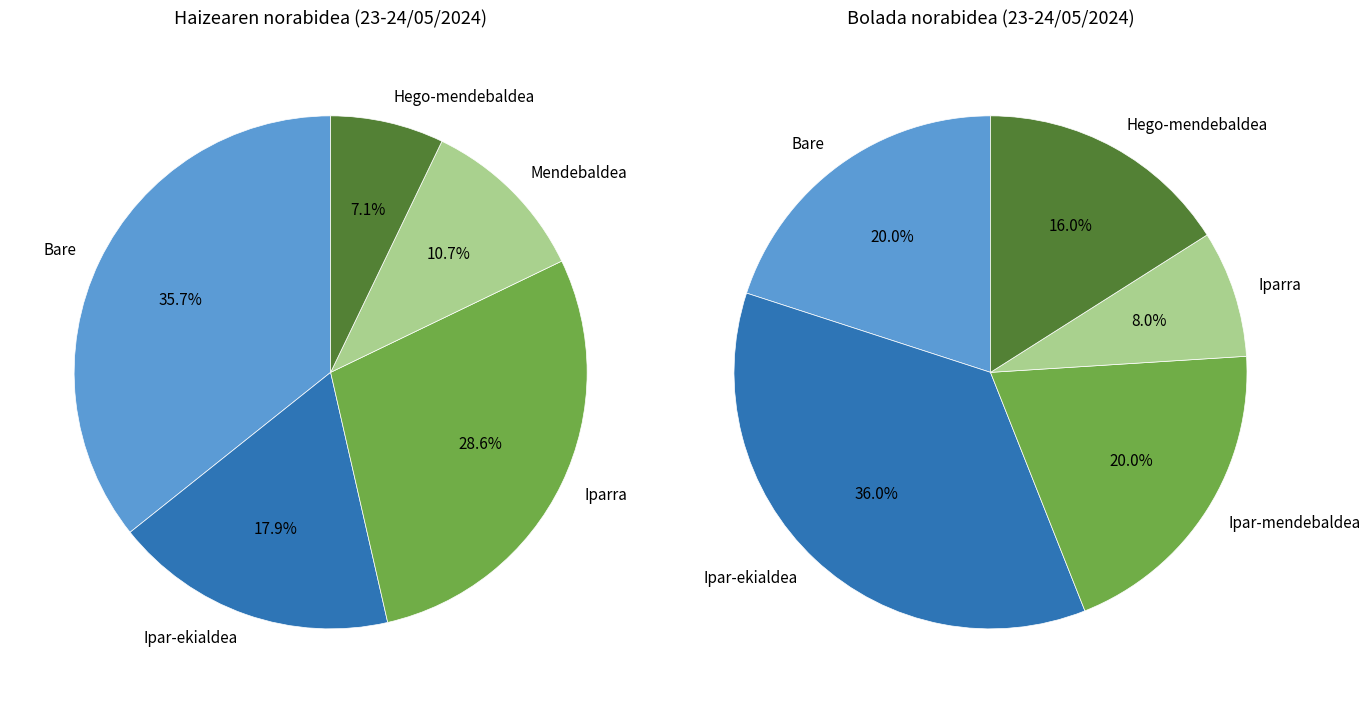

The Mendebaldea slice represents 2% of the pie. True or false?

False